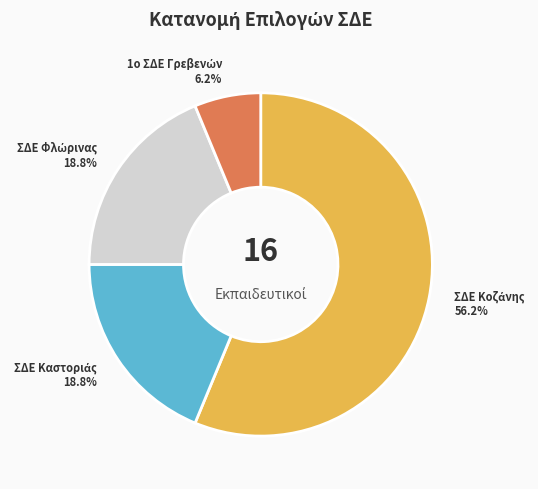

Is there a majority slice in this chart?

Yes